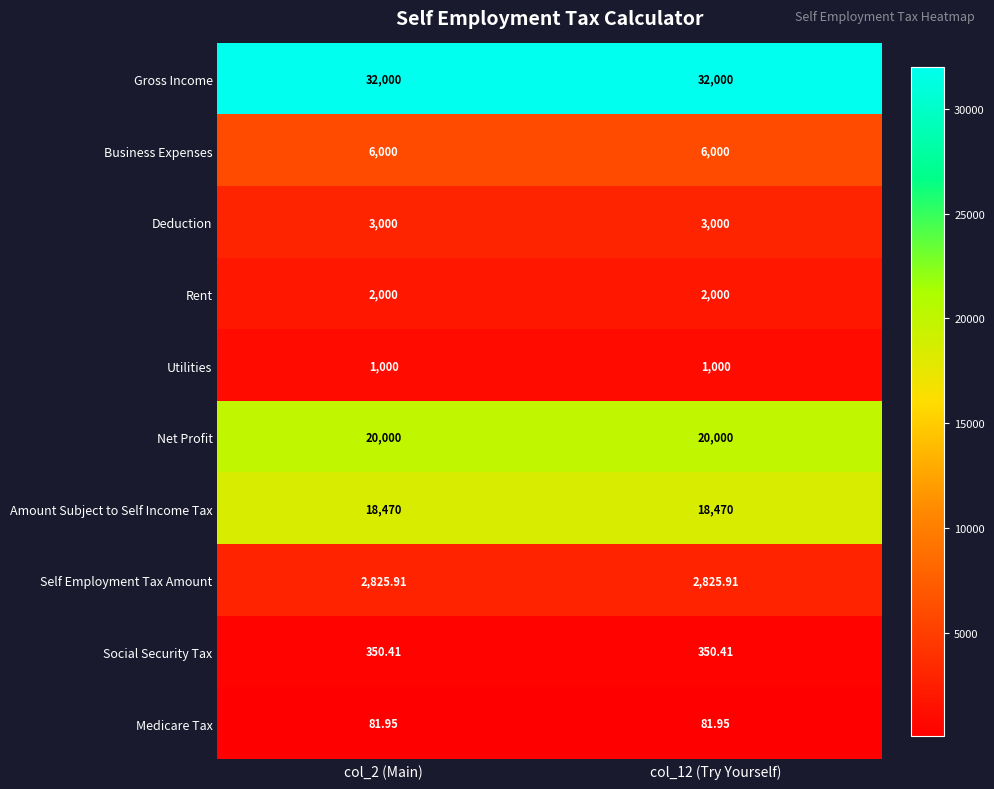

Rank the series at col_2 (Main) from highest to lowest value.

Gross Income, Net Profit, Amount Subject to Self Income Tax, Business Expenses, Deduction, Self Employment Tax Amount, Rent, Utilities, Social Security Tax, Medicare Tax